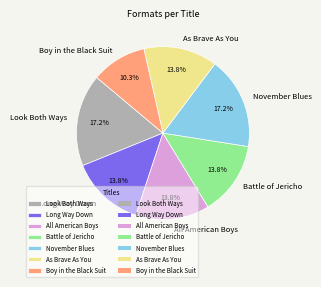

How many segments does this pie chart have?

7